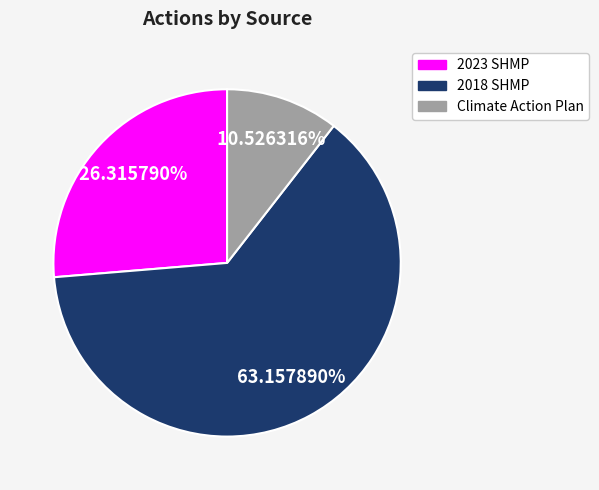

Between 2023 SHMP and 2018 SHMP, which is larger?

2018 SHMP